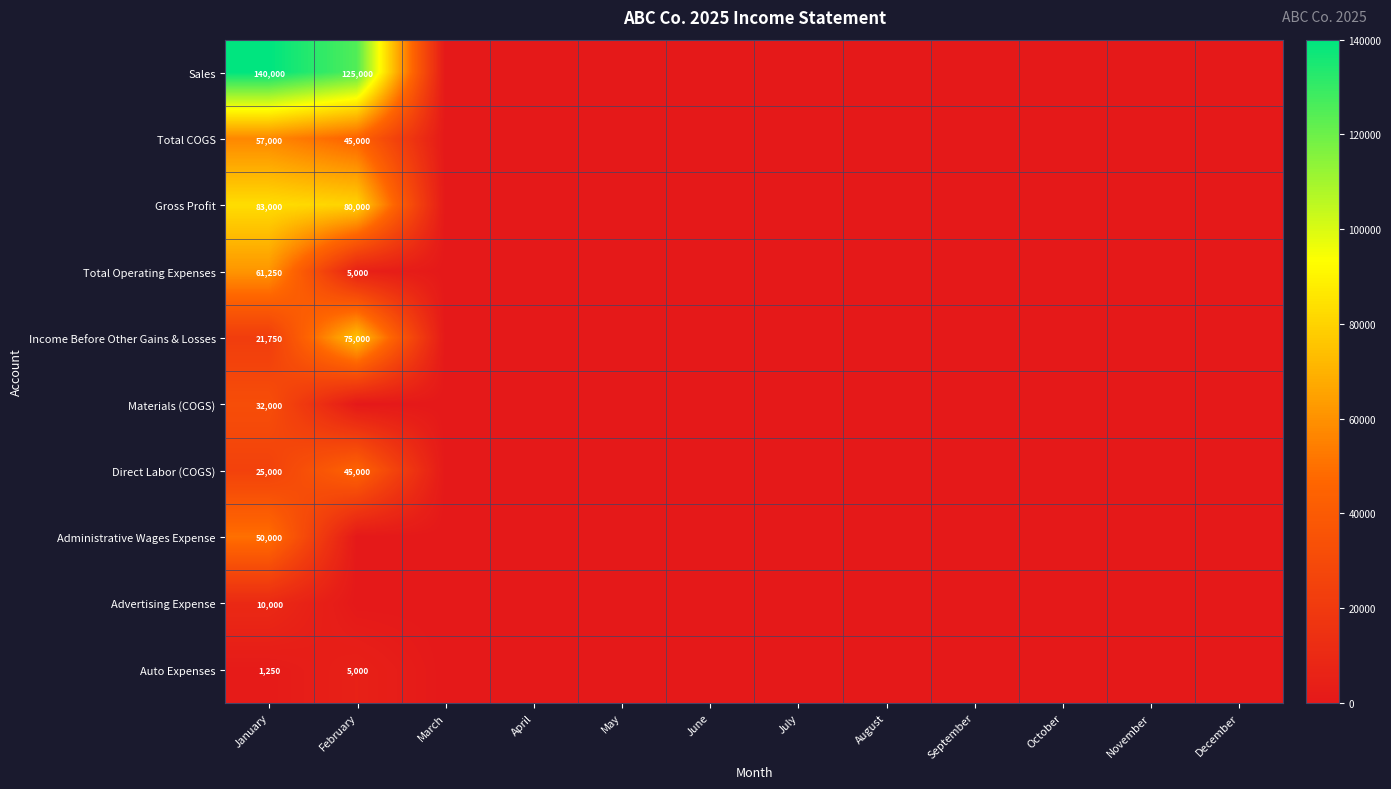

What is the spread (max minus min) of values at January?

138750